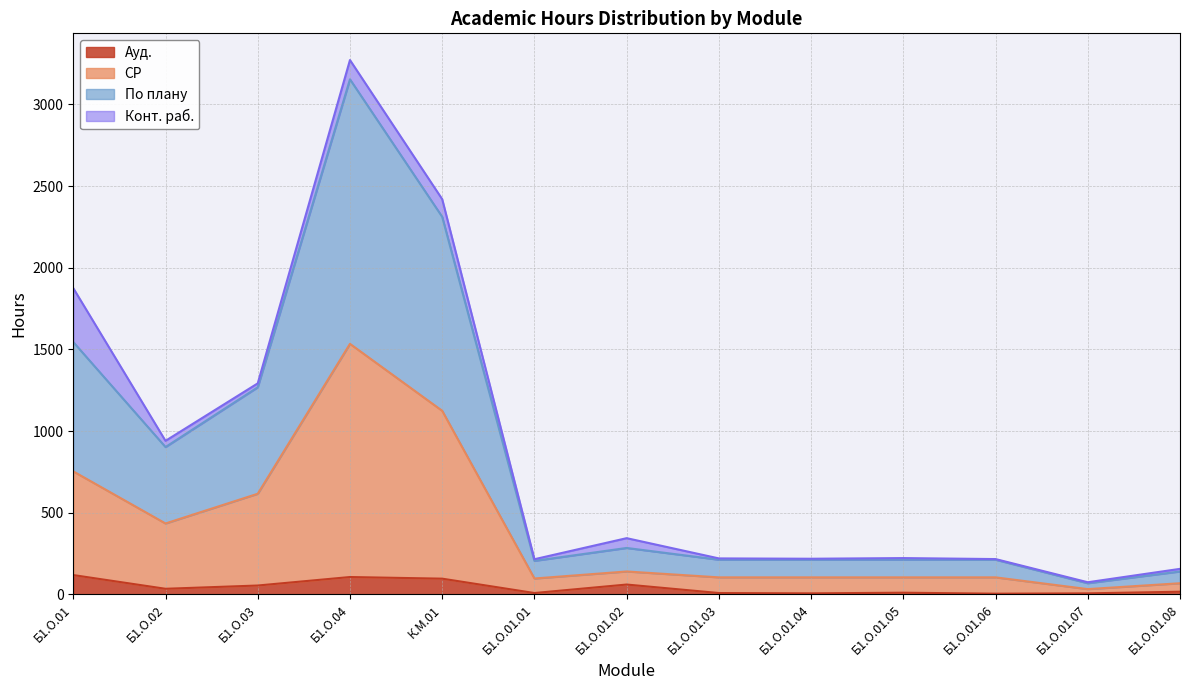

At which category does the chart reach its minimum across all series?

Б1.О.01.06